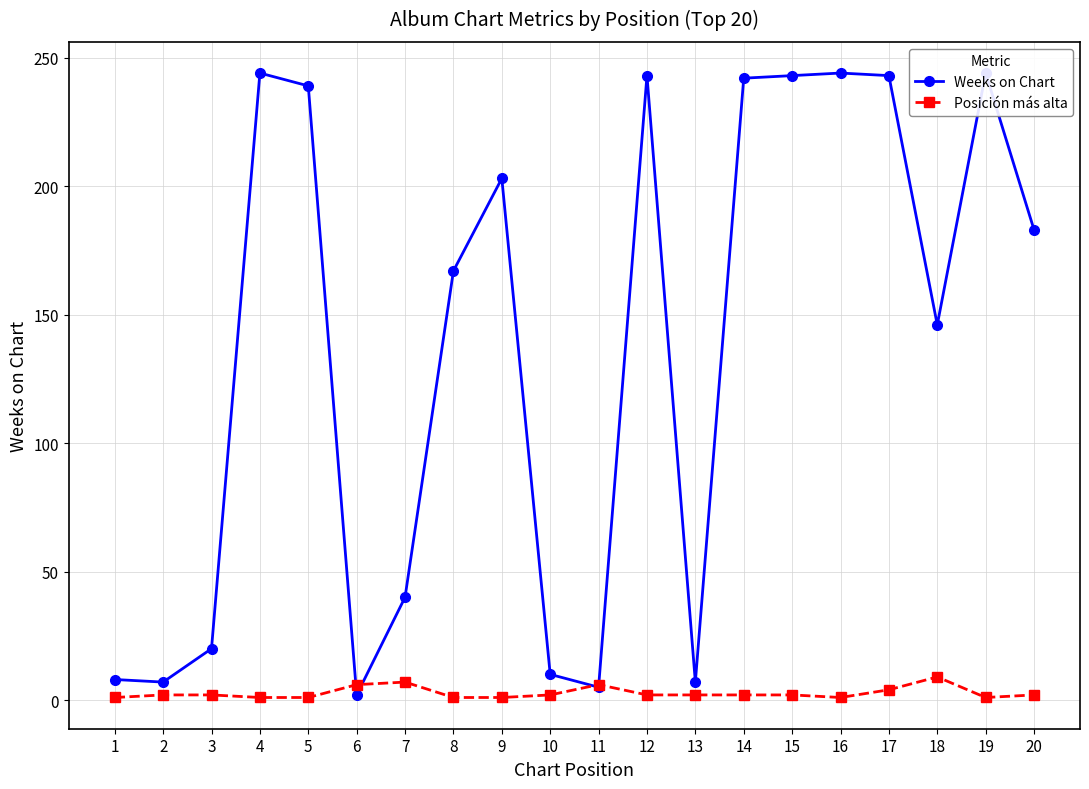

How many intersections are there between Weeks on Chart and Posición más alta?

4